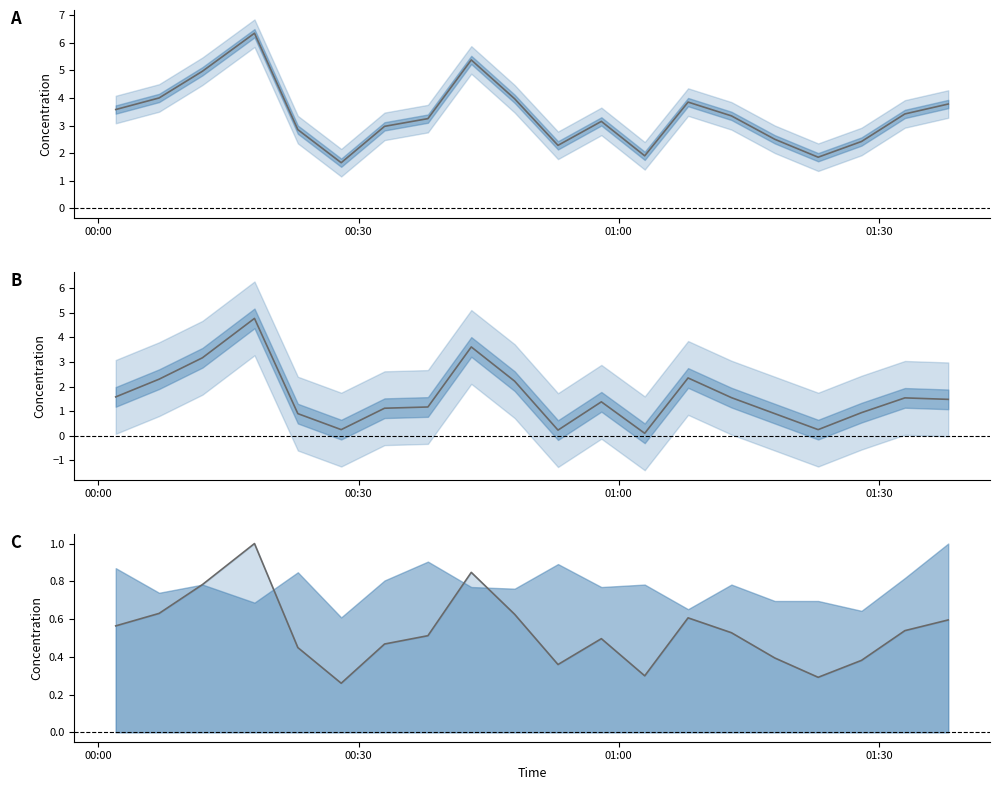

True or false: P1 - P2 and P1 cross at least once.

False